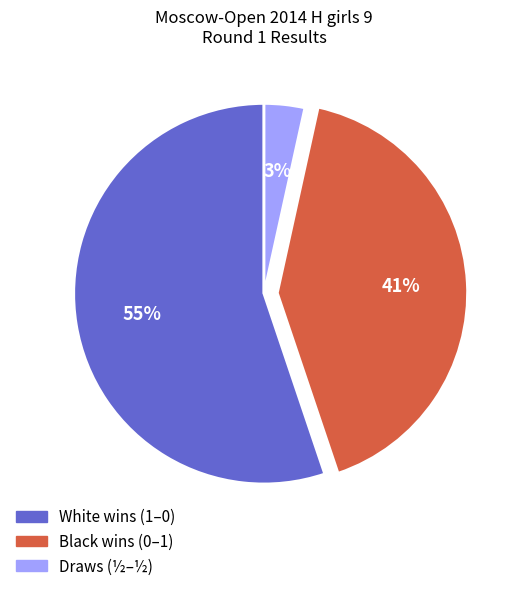

To the nearest percent, what is the average slice percentage?

33%